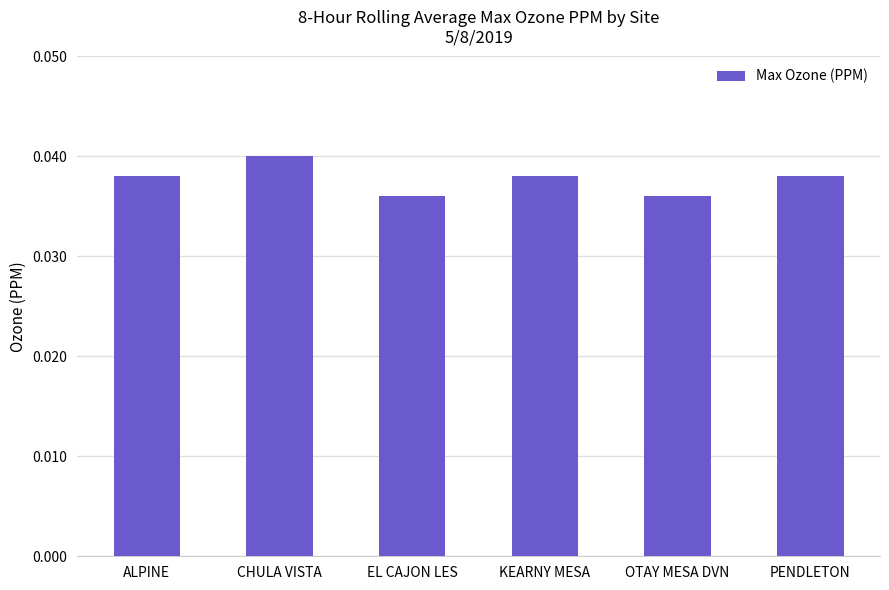

What position from the left is OTAY MESA DVN?

5